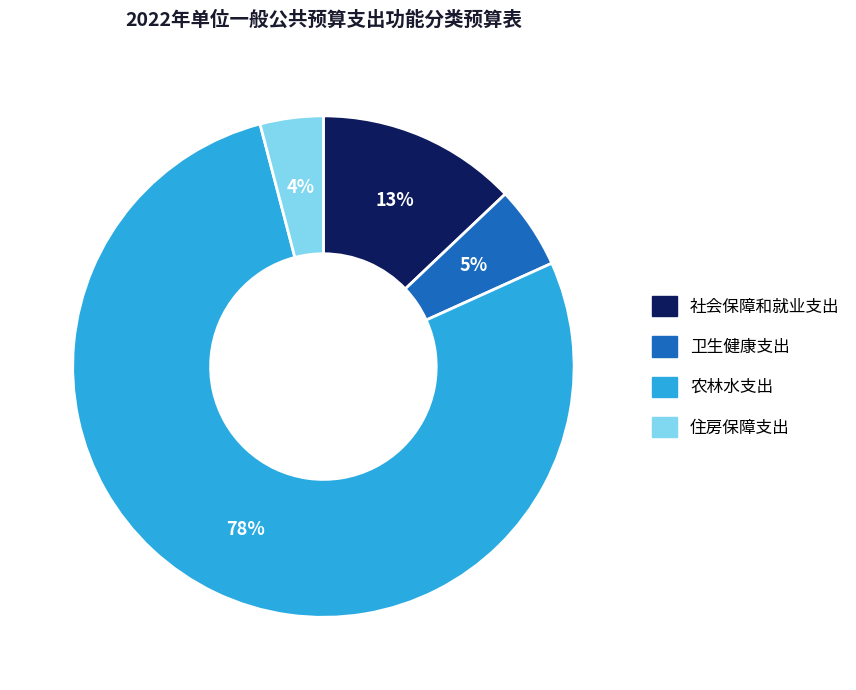

Count the number of slices in the pie.

4